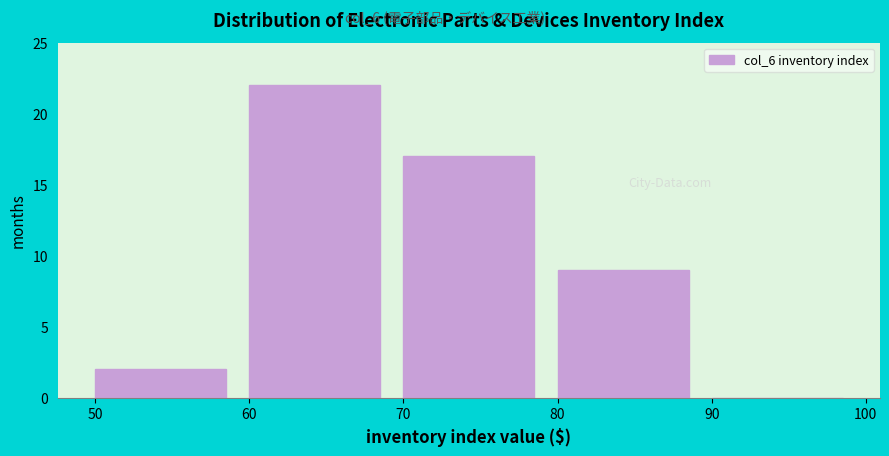

Reading left to right, list every bar in this chart as the range it spans on the x-axis followed by its height. The values are not printed on the chart, so give them approximately, as read against the axis.

50 to 60: 2
60 to 70: 22
70 to 80: 17
80 to 90: 9
90 to 100: 0